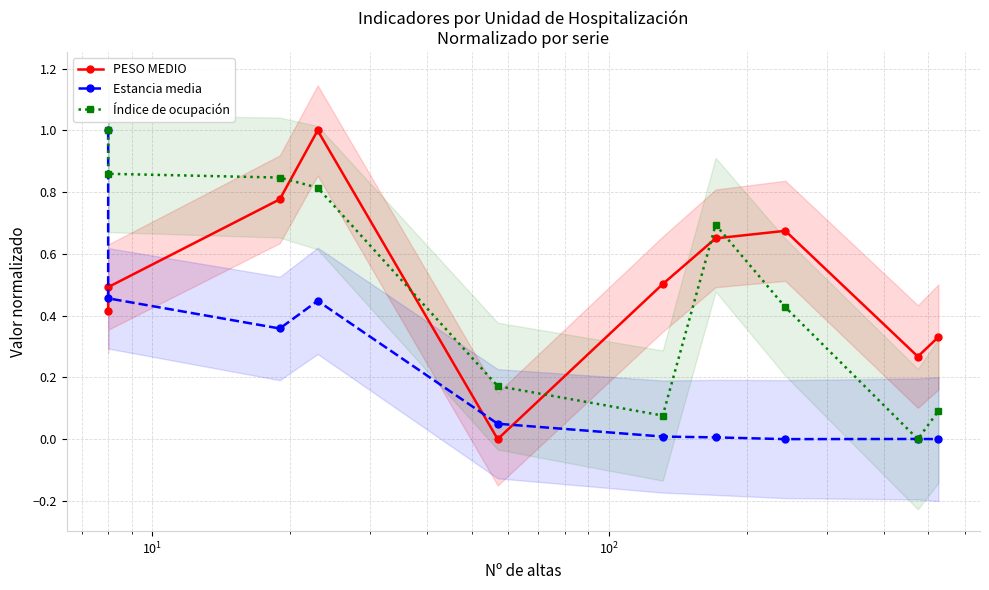

Which series has the largest range (max minus min)?

PESO MEDIO